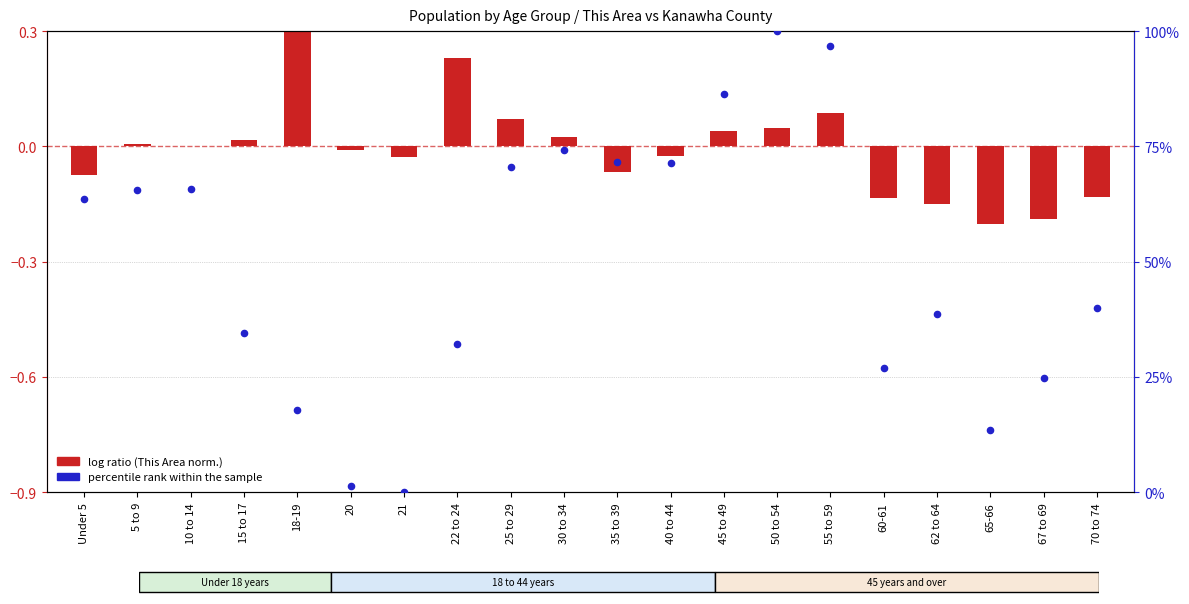

Which series contains the lowest Y value?

log ratio (This Area normalized)